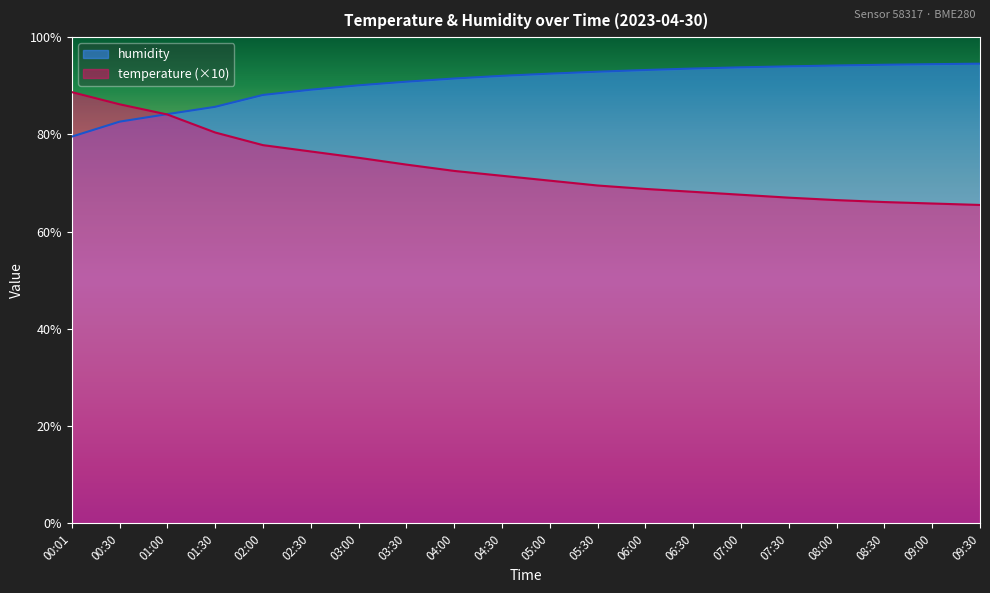

What are all the series names shown in the legend?

humidity, temperature (×10)